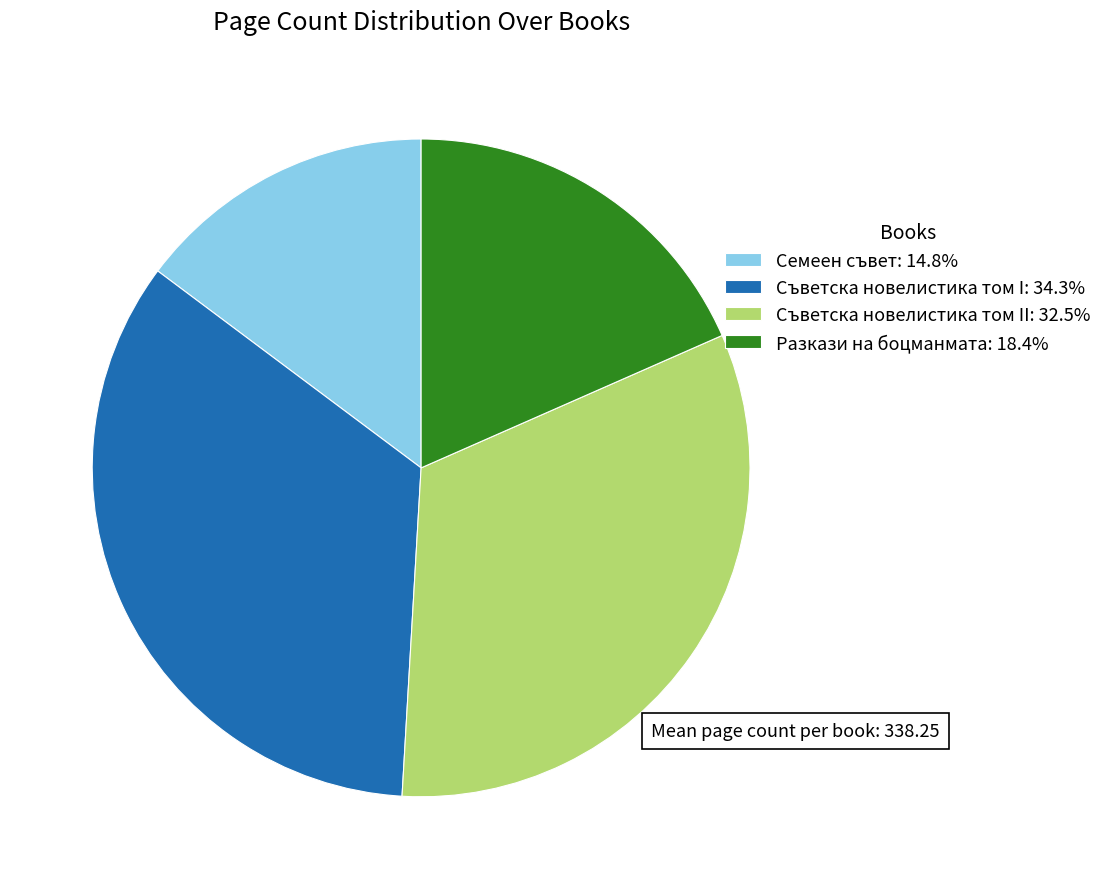

Does Разкази на боцманмата: 18.4% represent more than half of the total?

No